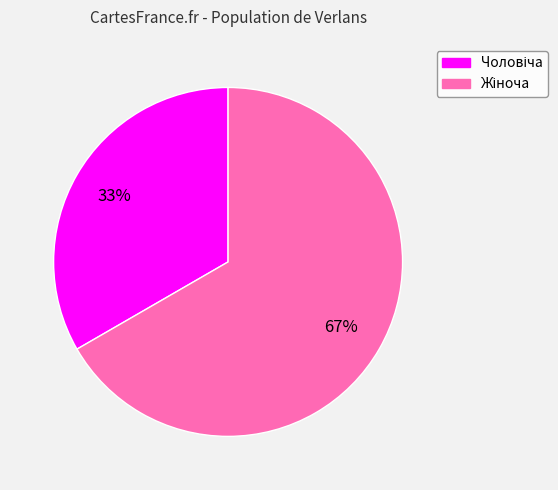

To the nearest percent, what is the average slice percentage?

50%